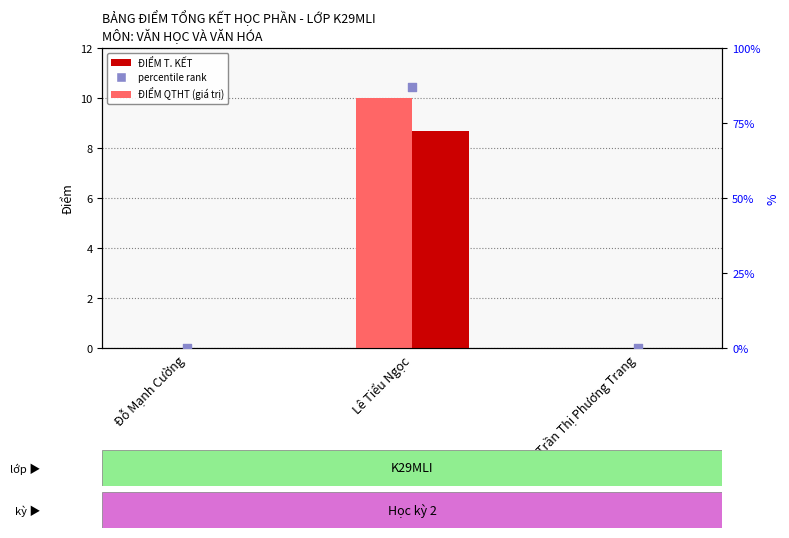

Which series contains the highest Y value?

percentile rank within the sample